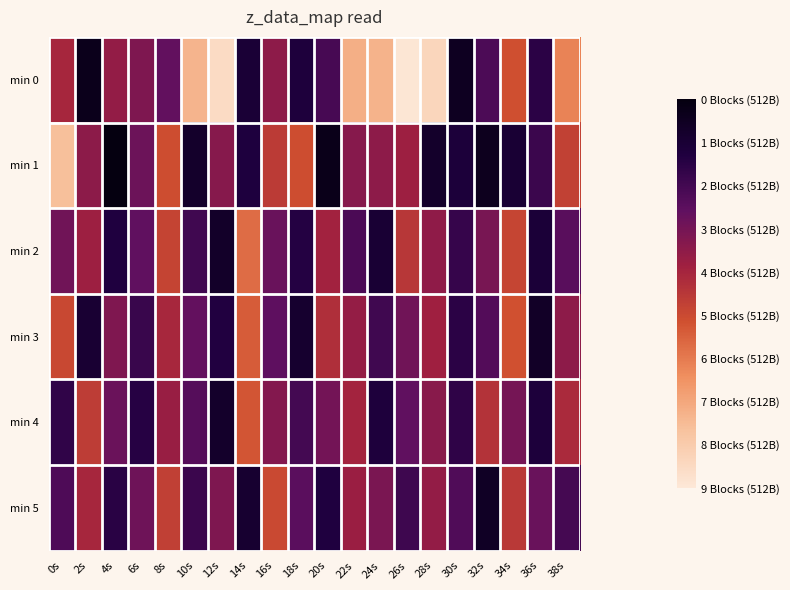

List the series in order of their peak value, lowest first.

min 4, min 2, min 3, min 5, min 0, min 1